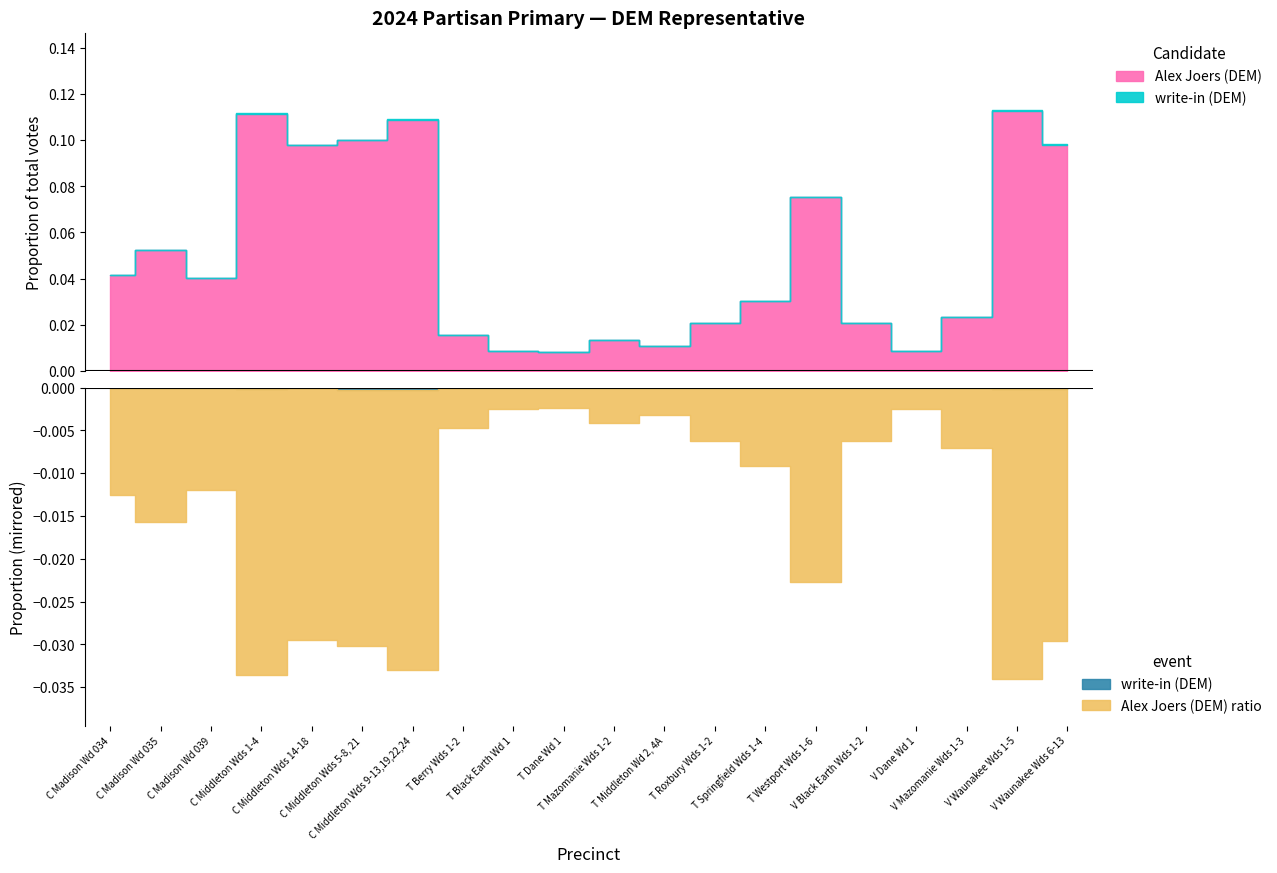

True or false: write-in (DEM) and Alex Joers (DEM) cross at least once.

False